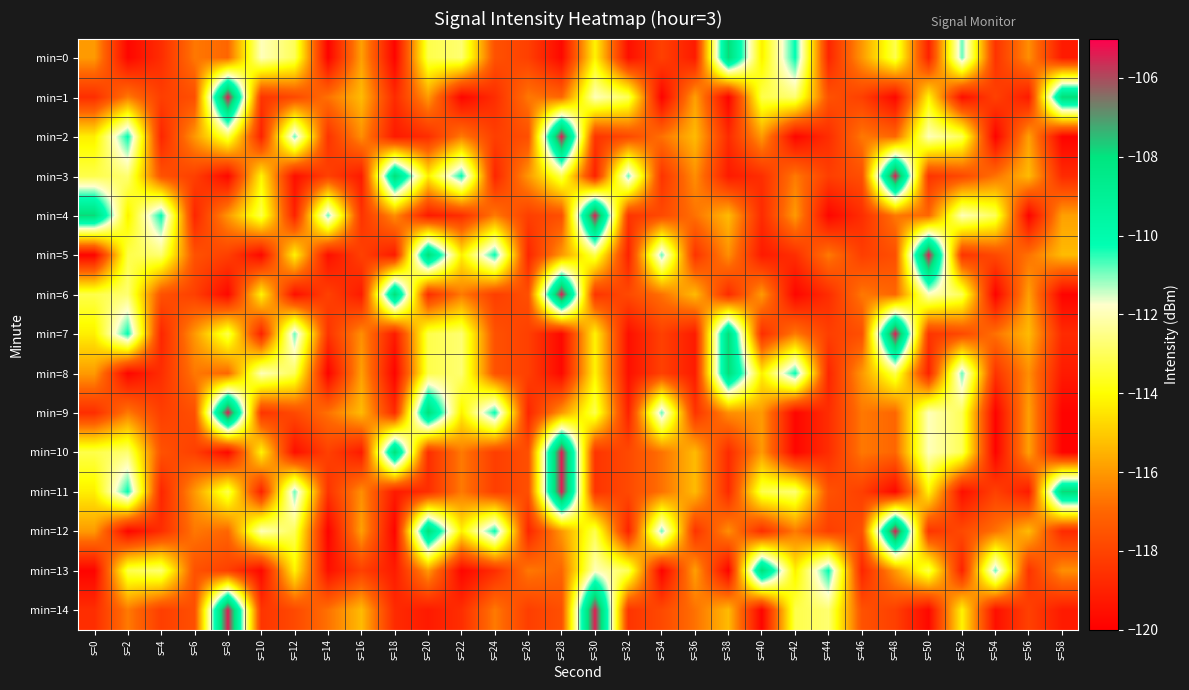

Reading right to left, list all the values displayed in this chart.

min=0: s=58=-119.2	s=56=-116.2	s=54=-118.5	s=52=-110.9	s=50=-119.0	s=48=-113.1	s=46=-116.0	s=44=-118.9	s=42=-110.2	s=40=-114.3	s=38=-107.8	s=36=-119.2	s=34=-118.1	s=32=-119.5	s=30=-114.2	s=28=-119.7	s=26=-118.1	s=24=-117.6	s=22=-112.8	s=20=-113.2	s=18=-119.9	s=16=-115.8	s=14=-119.9	s=12=-113.0	s=10=-112.0	s=8=-117.0	s=6=-116.6	s=4=-118.6	s=2=-119.8	s=0=-116.0
min=1: s=58=-107.8	s=56=-119.2	s=54=-118.1	s=52=-119.5	s=50=-114.2	s=48=-119.7	s=46=-118.1	s=44=-117.6	s=42=-112.8	s=40=-113.2	s=38=-119.9	s=36=-115.8	s=34=-119.9	s=32=-113.0	s=30=-112.0	s=28=-117.0	s=26=-116.6	s=24=-118.6	s=22=-119.8	s=20=-116.0	s=18=-118.7	s=16=-115.3	s=14=-116.8	s=12=-117.8	s=10=-118.4	s=8=-105.4	s=6=-117.7	s=4=-118.1	s=2=-116.6	s=0=-118.6
min=2: s=58=-119.9	s=56=-115.8	s=54=-119.9	s=52=-113.0	s=50=-112.0	s=48=-117.0	s=46=-116.6	s=44=-118.6	s=42=-119.8	s=40=-116.0	s=38=-118.7	s=36=-115.3	s=34=-116.8	s=32=-117.8	s=30=-118.4	s=28=-105.4	s=26=-117.7	s=24=-118.1	s=22=-116.6	s=20=-118.6	s=18=-119.2	s=16=-116.2	s=14=-118.5	s=12=-110.9	s=10=-119.0	s=8=-113.1	s=6=-116.0	s=4=-118.9	s=2=-110.2	s=0=-114.3
min=3: s=58=-118.7	s=56=-115.3	s=54=-116.8	s=52=-117.8	s=50=-118.4	s=48=-105.4	s=46=-117.7	s=44=-118.1	s=42=-116.6	s=40=-118.6	s=38=-119.2	s=36=-116.2	s=34=-118.5	s=32=-110.9	s=30=-119.0	s=28=-113.1	s=26=-116.0	s=24=-118.9	s=22=-110.2	s=20=-114.3	s=18=-107.8	s=16=-119.2	s=14=-118.1	s=12=-119.5	s=10=-114.2	s=8=-119.7	s=6=-118.1	s=4=-117.6	s=2=-112.8	s=0=-113.2
min=4: s=58=-115.8	s=56=-119.9	s=54=-113.0	s=52=-112.0	s=50=-117.0	s=48=-116.6	s=46=-118.6	s=44=-119.8	s=42=-116.0	s=40=-118.7	s=38=-115.3	s=36=-116.8	s=34=-117.8	s=32=-118.4	s=30=-105.4	s=28=-117.7	s=26=-118.1	s=24=-116.6	s=22=-118.6	s=20=-119.2	s=18=-116.2	s=16=-118.5	s=14=-110.9	s=12=-119.0	s=10=-113.1	s=8=-116.0	s=6=-118.9	s=4=-110.2	s=2=-114.3	s=0=-107.8
min=5: s=58=-115.3	s=56=-116.8	s=54=-117.8	s=52=-118.4	s=50=-105.4	s=48=-117.7	s=46=-118.1	s=44=-116.6	s=42=-118.6	s=40=-119.2	s=38=-116.2	s=36=-118.5	s=34=-110.9	s=32=-119.0	s=30=-113.1	s=28=-116.0	s=26=-118.9	s=24=-110.2	s=22=-114.3	s=20=-107.8	s=18=-119.2	s=16=-118.1	s=14=-119.5	s=12=-114.2	s=10=-119.7	s=8=-118.1	s=6=-117.6	s=4=-112.8	s=2=-113.2	s=0=-119.9
min=6: s=58=-119.9	s=56=-115.8	s=54=-119.9	s=52=-113.0	s=50=-112.0	s=48=-117.0	s=46=-116.6	s=44=-118.6	s=42=-119.8	s=40=-116.0	s=38=-118.7	s=36=-115.3	s=34=-116.8	s=32=-117.8	s=30=-118.4	s=28=-105.4	s=26=-117.7	s=24=-118.1	s=22=-116.6	s=20=-118.6	s=18=-107.8	s=16=-119.2	s=14=-118.1	s=12=-119.5	s=10=-114.2	s=8=-119.7	s=6=-118.1	s=4=-117.6	s=2=-112.8	s=0=-113.2
min=7: s=58=-118.7	s=56=-115.3	s=54=-116.8	s=52=-117.8	s=50=-118.4	s=48=-105.4	s=46=-117.7	s=44=-118.1	s=42=-116.6	s=40=-118.6	s=38=-107.8	s=36=-119.2	s=34=-118.1	s=32=-119.5	s=30=-114.2	s=28=-119.7	s=26=-118.1	s=24=-117.6	s=22=-112.8	s=20=-113.2	s=18=-119.2	s=16=-116.2	s=14=-118.5	s=12=-110.9	s=10=-119.0	s=8=-113.1	s=6=-116.0	s=4=-118.9	s=2=-110.2	s=0=-114.3
min=8: s=58=-119.2	s=56=-116.2	s=54=-118.5	s=52=-110.9	s=50=-119.0	s=48=-113.1	s=46=-116.0	s=44=-118.9	s=42=-110.2	s=40=-114.3	s=38=-107.8	s=36=-119.2	s=34=-118.1	s=32=-119.5	s=30=-114.2	s=28=-119.7	s=26=-118.1	s=24=-117.6	s=22=-112.8	s=20=-113.2	s=18=-119.9	s=16=-115.8	s=14=-119.9	s=12=-113.0	s=10=-112.0	s=8=-117.0	s=6=-116.6	s=4=-118.6	s=2=-119.8	s=0=-116.0
min=9: s=58=-119.9	s=56=-115.8	s=54=-119.9	s=52=-113.0	s=50=-112.0	s=48=-117.0	s=46=-116.6	s=44=-118.6	s=42=-119.8	s=40=-116.0	s=38=-116.2	s=36=-118.5	s=34=-110.9	s=32=-119.0	s=30=-113.1	s=28=-116.0	s=26=-118.9	s=24=-110.2	s=22=-114.3	s=20=-107.8	s=18=-118.7	s=16=-115.3	s=14=-116.8	s=12=-117.8	s=10=-118.4	s=8=-105.4	s=6=-117.7	s=4=-118.1	s=2=-116.6	s=0=-118.6
min=10: s=58=-119.9	s=56=-115.8	s=54=-119.9	s=52=-113.0	s=50=-112.0	s=48=-117.0	s=46=-116.6	s=44=-118.6	s=42=-119.8	s=40=-116.0	s=38=-118.7	s=36=-115.3	s=34=-116.8	s=32=-117.8	s=30=-118.4	s=28=-105.4	s=26=-117.7	s=24=-118.1	s=22=-116.6	s=20=-118.6	s=18=-107.8	s=16=-119.2	s=14=-118.1	s=12=-119.5	s=10=-114.2	s=8=-119.7	s=6=-118.1	s=4=-117.6	s=2=-112.8	s=0=-113.2
min=11: s=58=-107.8	s=56=-119.2	s=54=-118.1	s=52=-119.5	s=50=-114.2	s=48=-119.7	s=46=-118.1	s=44=-117.6	s=42=-112.8	s=40=-113.2	s=38=-118.7	s=36=-115.3	s=34=-116.8	s=32=-117.8	s=30=-118.4	s=28=-105.4	s=26=-117.7	s=24=-118.1	s=22=-116.6	s=20=-118.6	s=18=-119.2	s=16=-116.2	s=14=-118.5	s=12=-110.9	s=10=-119.0	s=8=-113.1	s=6=-116.0	s=4=-118.9	s=2=-110.2	s=0=-114.3
min=12: s=58=-118.7	s=56=-115.3	s=54=-116.8	s=52=-117.8	s=50=-118.4	s=48=-105.4	s=46=-117.7	s=44=-118.1	s=42=-116.6	s=40=-118.6	s=38=-116.2	s=36=-118.5	s=34=-110.9	s=32=-119.0	s=30=-113.1	s=28=-116.0	s=26=-118.9	s=24=-110.2	s=22=-114.3	s=20=-107.8	s=18=-119.9	s=16=-115.8	s=14=-119.9	s=12=-113.0	s=10=-112.0	s=8=-117.0	s=6=-116.6	s=4=-118.6	s=2=-119.8	s=0=-116.0
min=13: s=58=-116.2	s=56=-118.5	s=54=-110.9	s=52=-119.0	s=50=-113.1	s=48=-116.0	s=46=-118.9	s=44=-110.2	s=42=-114.3	s=40=-107.8	s=38=-119.9	s=36=-115.8	s=34=-119.9	s=32=-113.0	s=30=-112.0	s=28=-117.0	s=26=-116.6	s=24=-118.6	s=22=-119.8	s=20=-116.0	s=18=-119.2	s=16=-118.1	s=14=-119.5	s=12=-114.2	s=10=-119.7	s=8=-118.1	s=6=-117.6	s=4=-112.8	s=2=-113.2	s=0=-119.9
min=14: s=58=-119.2	s=56=-118.1	s=54=-119.5	s=52=-114.2	s=50=-119.7	s=48=-118.1	s=46=-117.6	s=44=-112.8	s=42=-113.2	s=40=-119.9	s=38=-115.3	s=36=-116.8	s=34=-117.8	s=32=-118.4	s=30=-105.4	s=28=-117.7	s=26=-118.1	s=24=-116.6	s=22=-118.6	s=20=-119.2	s=18=-118.7	s=16=-115.3	s=14=-116.8	s=12=-117.8	s=10=-118.4	s=8=-105.4	s=6=-117.7	s=4=-118.1	s=2=-116.6	s=0=-118.6